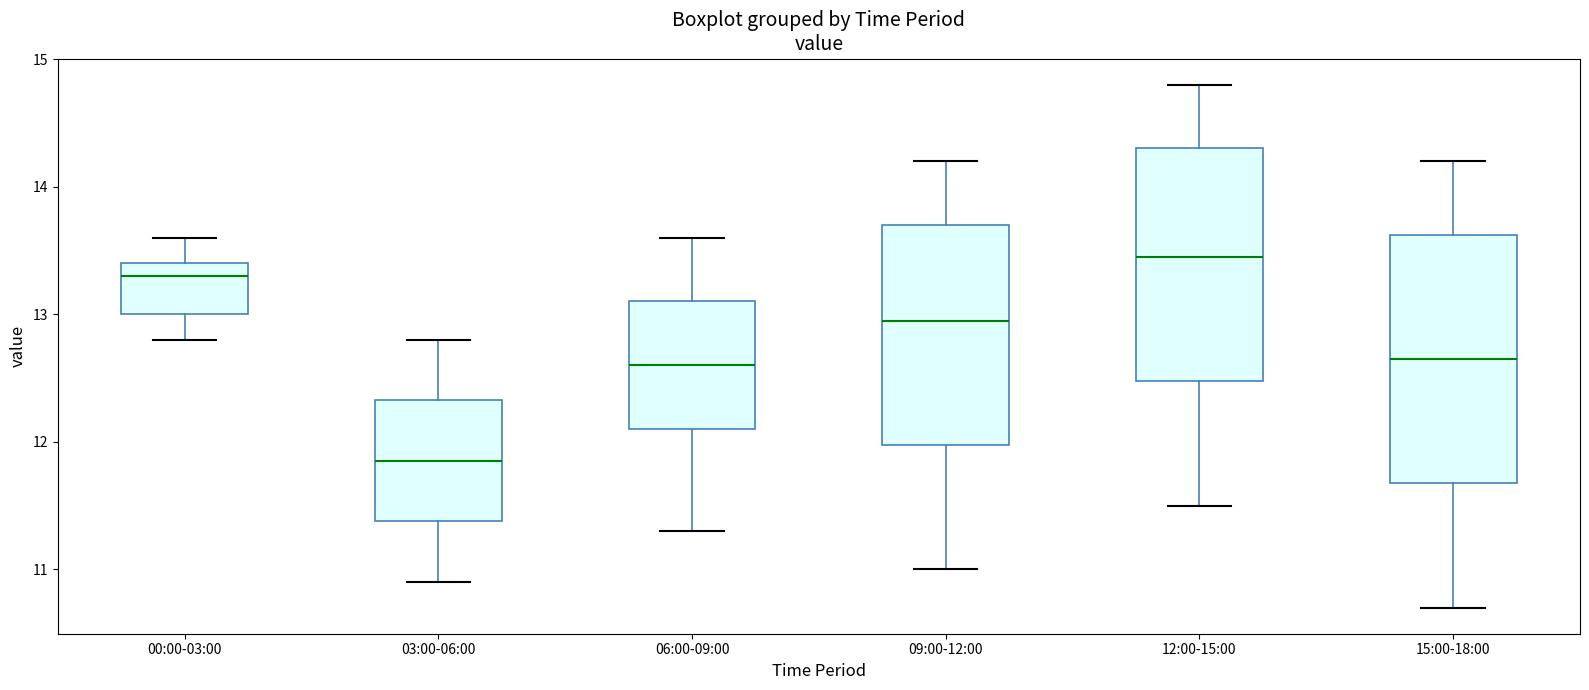

Reading left to right, read every box against the y-axis: the position of its median line, the range the box covers, and the ends of its whiskers. The values are not printed on the chart, so give them approximately, as read against the axis.

00:00-03:00: median 13.3, box 13.0 to 13.4, whiskers 12.8 to 13.6
03:00-06:00: median 11.9, box 11.4 to 12.3, whiskers 10.9 to 12.8
06:00-09:00: median 12.6, box 12.1 to 13.1, whiskers 11.3 to 13.6
09:00-12:00: median 13.0, box 12.0 to 13.7, whiskers 11.0 to 14.2
12:00-15:00: median 13.5, box 12.5 to 14.3, whiskers 11.5 to 14.8
15:00-18:00: median 12.7, box 11.7 to 13.6, whiskers 10.7 to 14.2